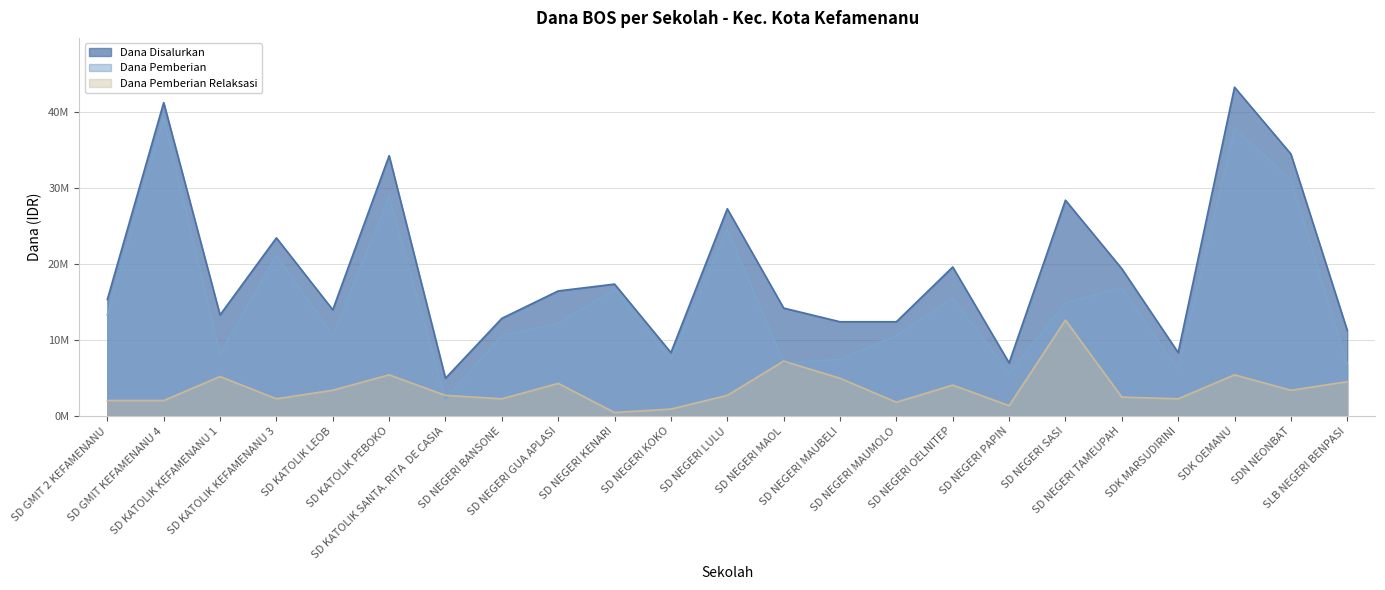

Reading left to right, what are all the values shown in this chart?

Dana Disalurkan: SD GMIT 2 KEFAMENANU=15300000	SD GMIT KEFAMENANU 4=41175000	SD KATOLIK KEFAMENANU 1=13275000	SD KATOLIK KEFAMENANU 3=23400000	SD KATOLIK LEOB=13950000	SD KATOLIK PEBOKO=34200000	SD KATOLIK SANTA. RITA  DE CASIA=4950000	SD NEGERI BANSONE=12825000	SD NEGERI GUA APLASI=16425000	SD NEGERI KENARI=17325000	SD NEGERI KOKO=8325000	SD NEGERI LULU=27225000	SD NEGERI MAOL=14175000	SD NEGERI MAUBELI=12375000	SD NEGERI MAUMOLO=12375000	SD NEGERI OELNITEP=19575000	SD NEGERI PAPIN=6975000	SD NEGERI SASI=28350000	SD NEGERI TAMEUPAH=19350000	SDK MARSUDIRINI=8325000	SDK OEMANU=43200000	SDN NEONBAT=34425000	SLB NEGERI BENPASI=11250000
Dana Pemberian: SD GMIT 2 KEFAMENANU=13275000	SD GMIT KEFAMENANU 4=39150000	SD KATOLIK KEFAMENANU 1=8100000	SD KATOLIK KEFAMENANU 3=21150000	SD KATOLIK LEOB=10575000	SD KATOLIK PEBOKO=28800000	SD KATOLIK SANTA. RITA  DE CASIA=2250000	SD NEGERI BANSONE=10575000	SD NEGERI GUA APLASI=12150000	SD NEGERI KENARI=16650000	SD NEGERI KOKO=7425000	SD NEGERI LULU=24525000	SD NEGERI MAOL=6975000	SD NEGERI MAUBELI=7425000	SD NEGERI MAUMOLO=10575000	SD NEGERI OELNITEP=15525000	SD NEGERI PAPIN=5625000	SD NEGERI SASI=14850000	SD NEGERI TAMEUPAH=16875000	SDK MARSUDIRINI=6075000	SDK OEMANU=37800000	SDN NEONBAT=31050000	SLB NEGERI BENPASI=6750000
Dana Pemberian Relaksasi: SD GMIT 2 KEFAMENANU=2025000	SD GMIT KEFAMENANU 4=2025000	SD KATOLIK KEFAMENANU 1=5175000	SD KATOLIK KEFAMENANU 3=2250000	SD KATOLIK LEOB=3375000	SD KATOLIK PEBOKO=5400000	SD KATOLIK SANTA. RITA  DE CASIA=2700000	SD NEGERI BANSONE=2250000	SD NEGERI GUA APLASI=4275000	SD NEGERI KENARI=450000	SD NEGERI KOKO=900000	SD NEGERI LULU=2700000	SD NEGERI MAOL=7200000	SD NEGERI MAUBELI=4950000	SD NEGERI MAUMOLO=1800000	SD NEGERI OELNITEP=4050000	SD NEGERI PAPIN=1350000	SD NEGERI SASI=12600000	SD NEGERI TAMEUPAH=2475000	SDK MARSUDIRINI=2250000	SDK OEMANU=5400000	SDN NEONBAT=3375000	SLB NEGERI BENPASI=4500000